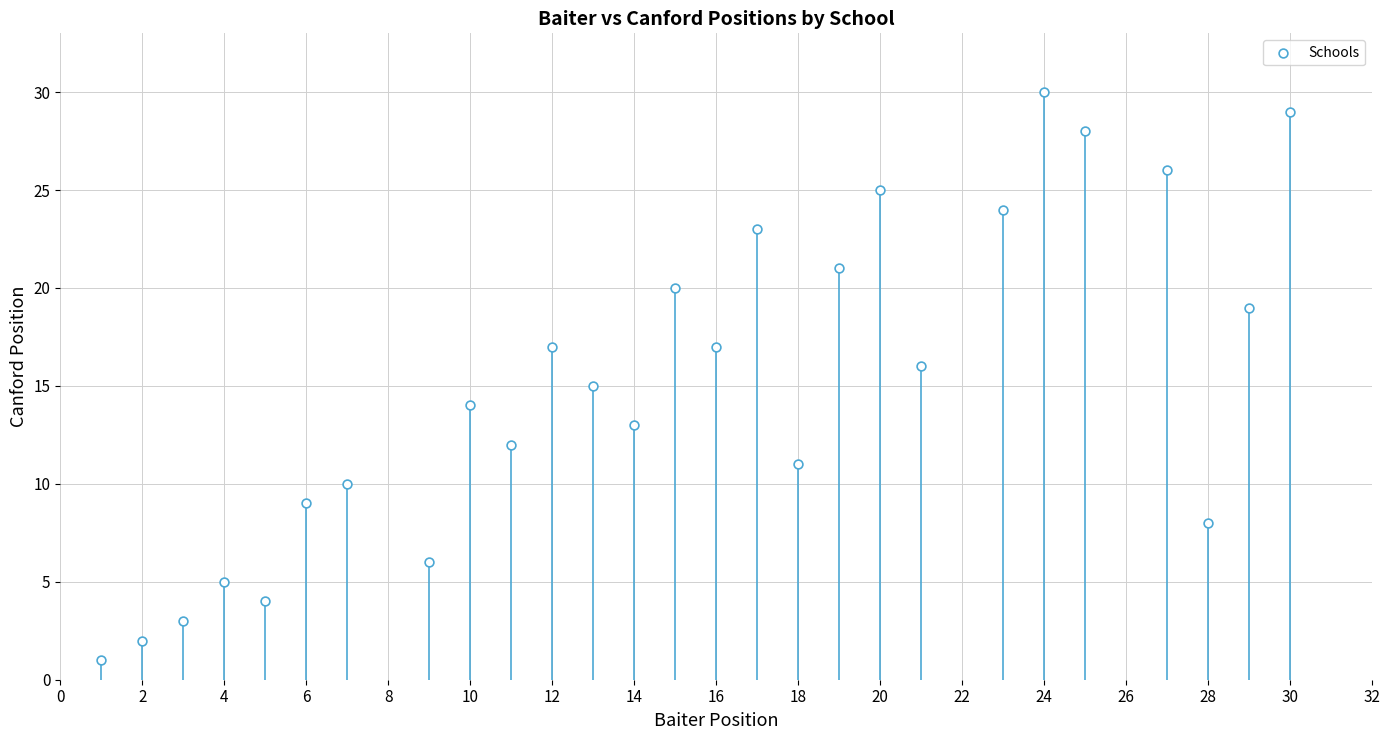

What is the range of Y values (max minus min)?

29